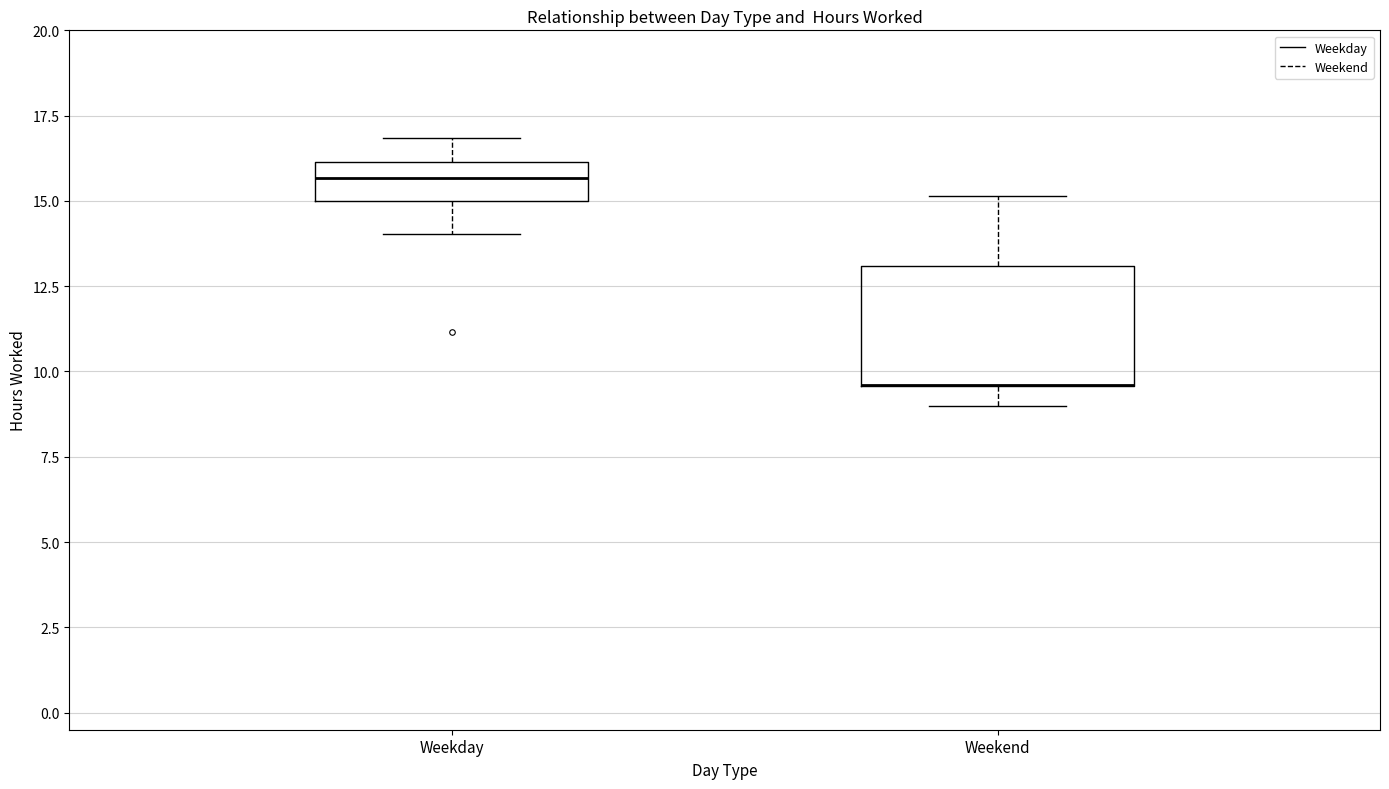

Reading left to right, read every box against the y-axis: the position of its median line, the range the box covers, and the ends of its whiskers. The values are not printed on the chart, so give them approximately, as read against the axis.

Weekday: median 15.5, box 15.0 to 16.0, whiskers 14.0 to 17.0
Weekend: median 9.5 (drawn on the box's lower edge), box 9.5 to 13.0, whiskers 9.0 to 15.0